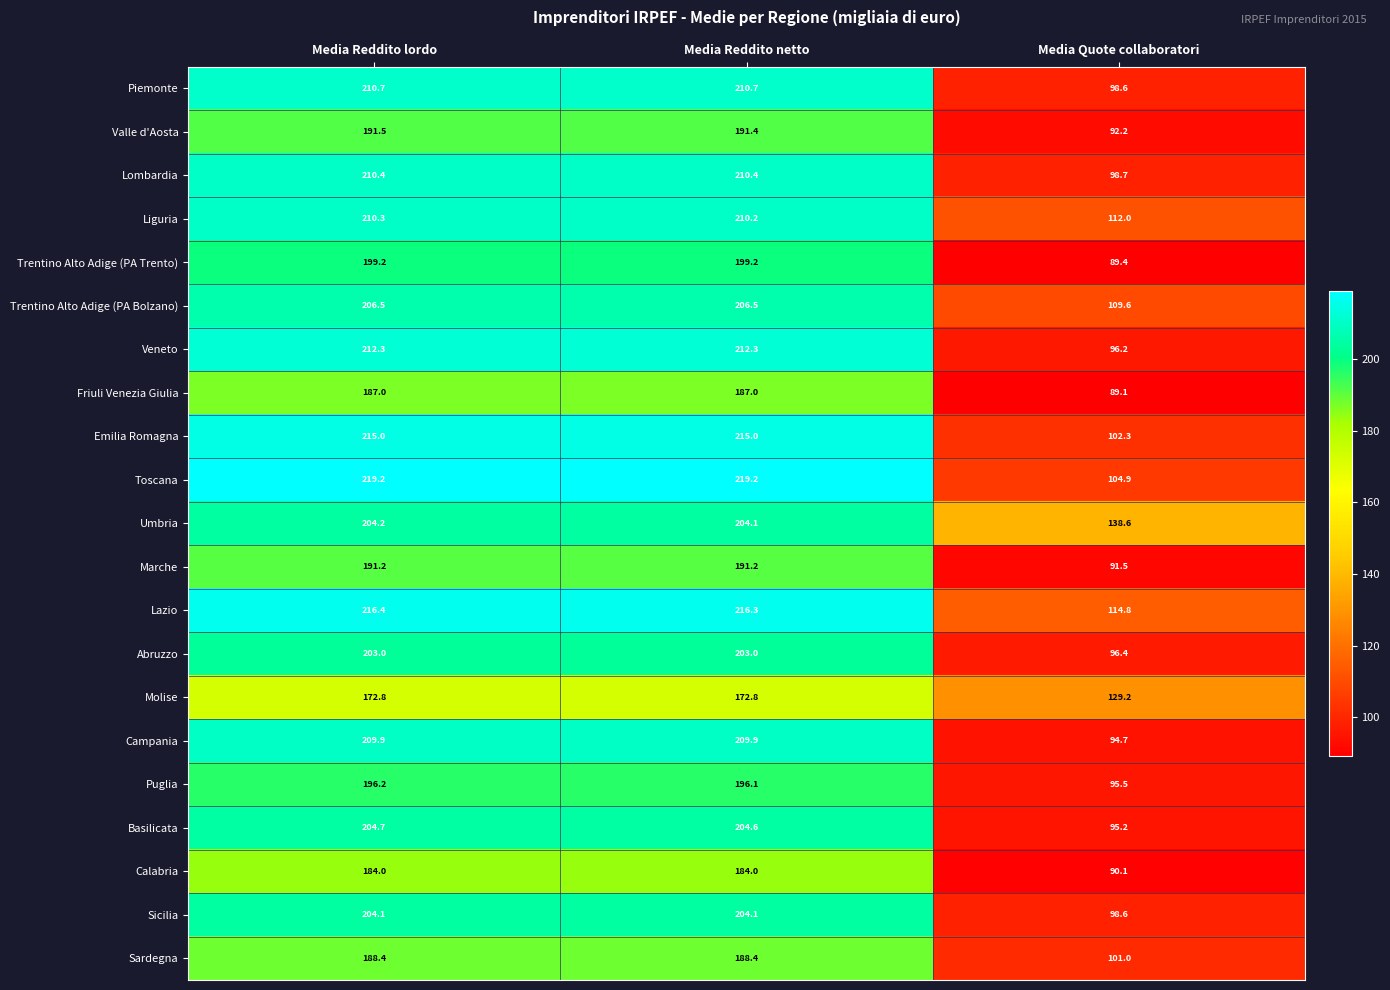

Between Media Reddito lordo and Media Quote collaboratori, which series saw the biggest shift?

Veneto